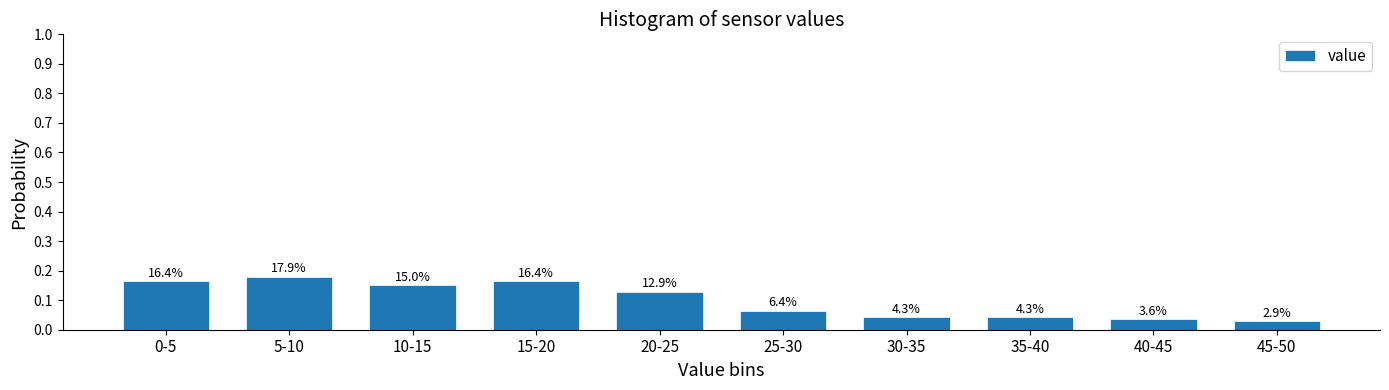

How many bars are there in total?

10